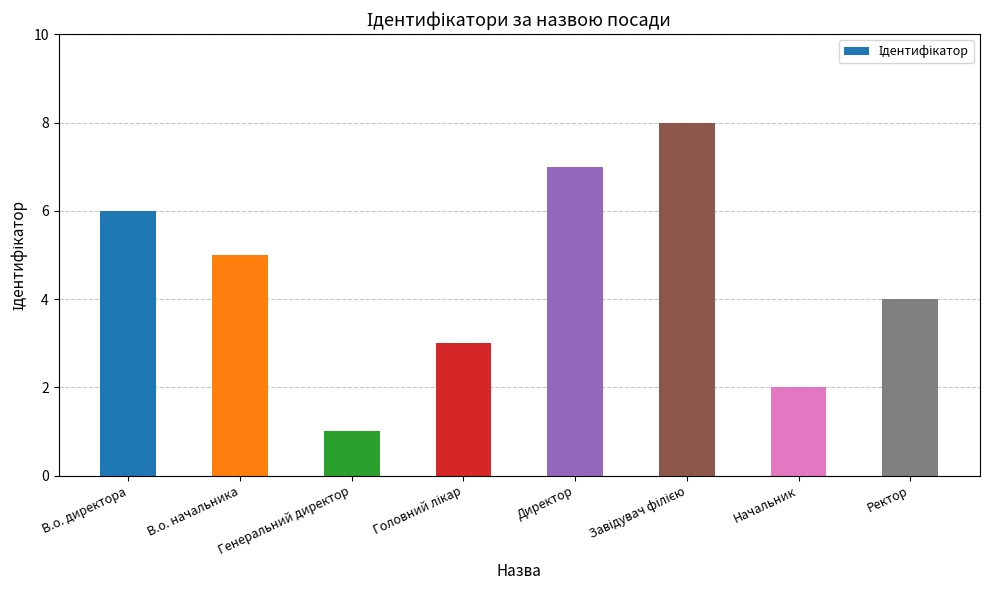

Reading left to right, extract all data points from this chart.

6	5	1	3	7	8	2	4